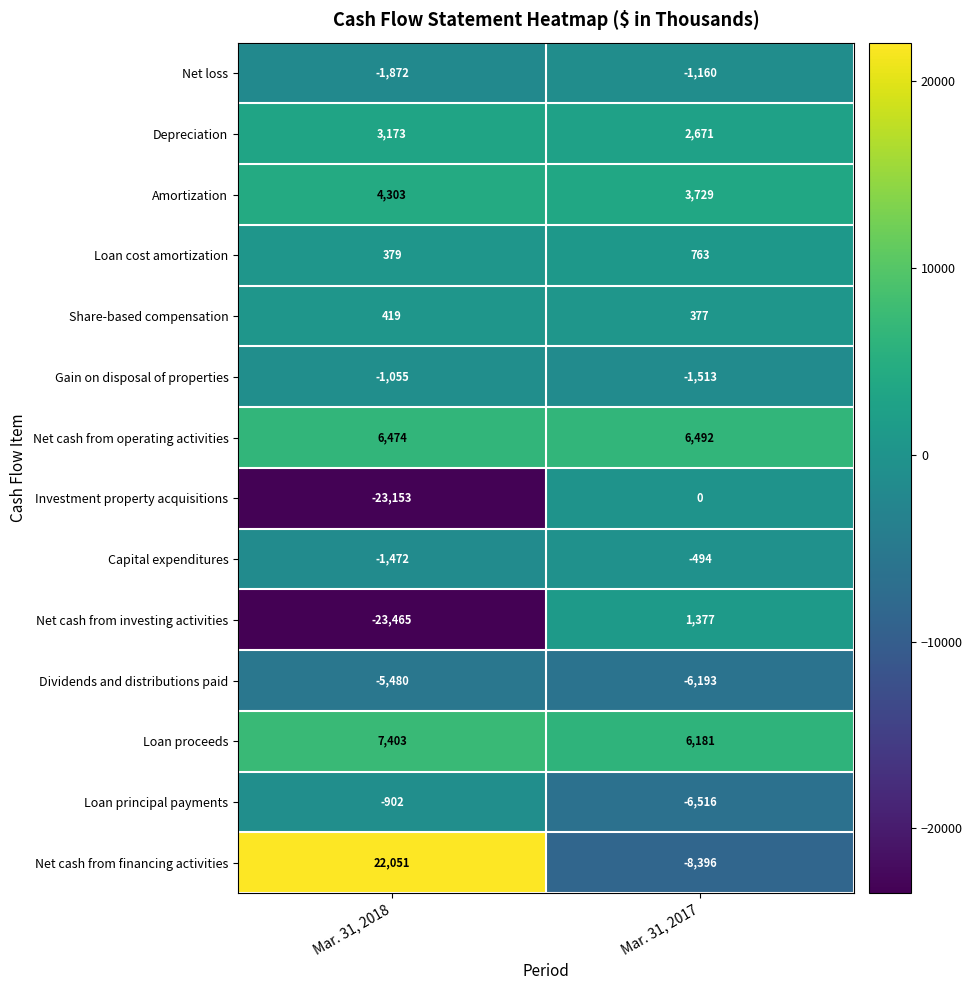

At which category is the sum across all series the highest?

Mar. 31, 2017